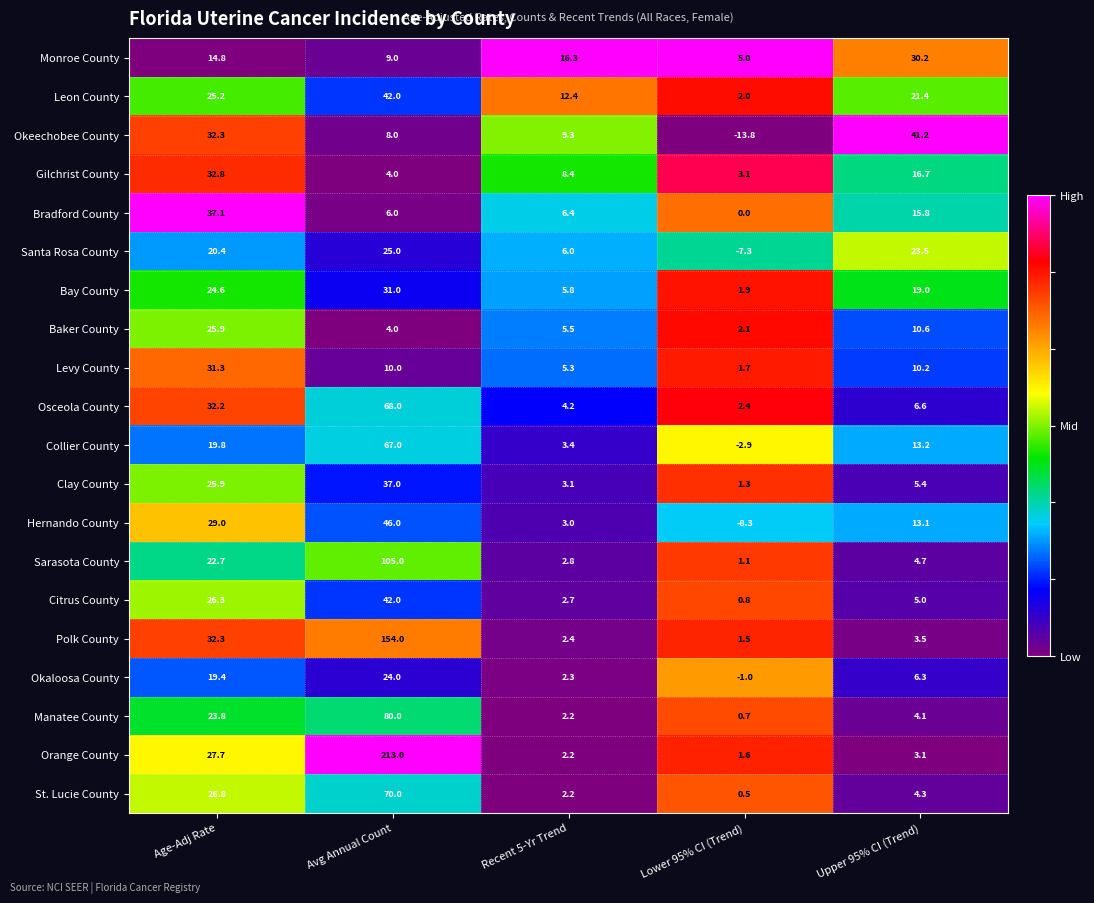

What is the difference between the maximum and minimum values in the Monroe County series?

25.2